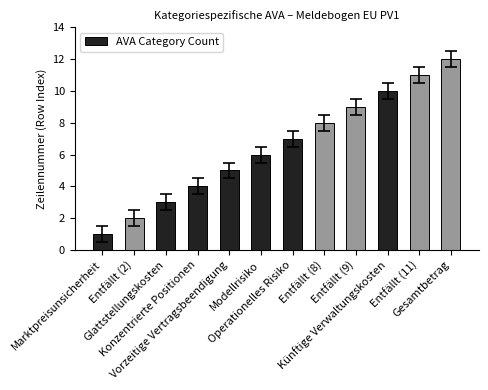

Reading left to right, what are all the values shown in this chart?

1	2	3	4	5	6	7	8	9	10	11	12